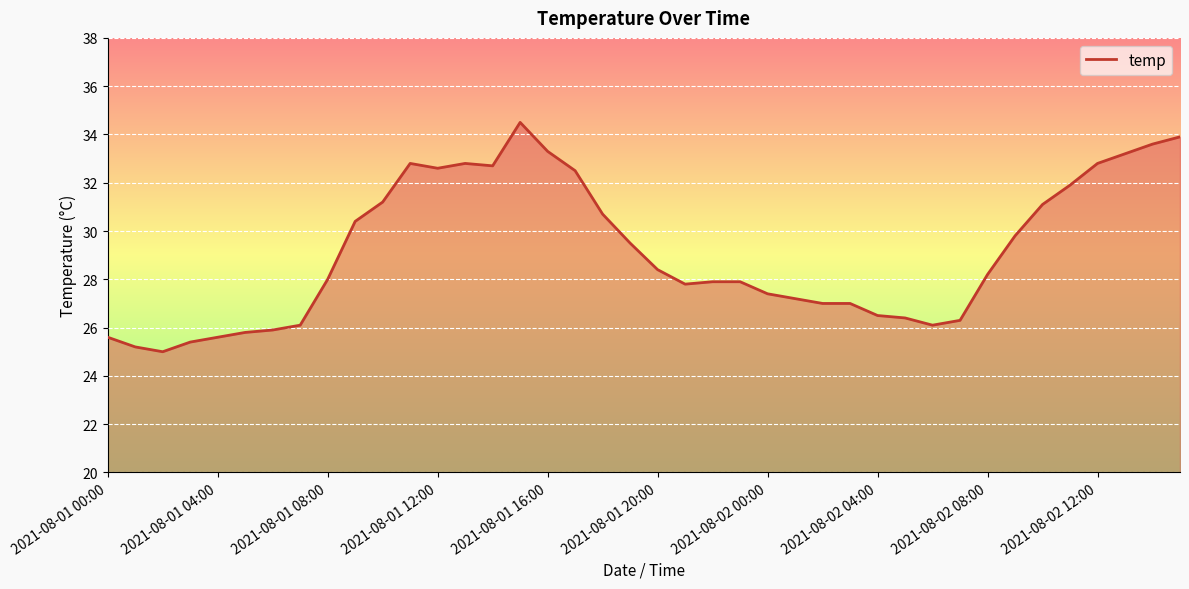

What is the greatest value displayed?

34.5